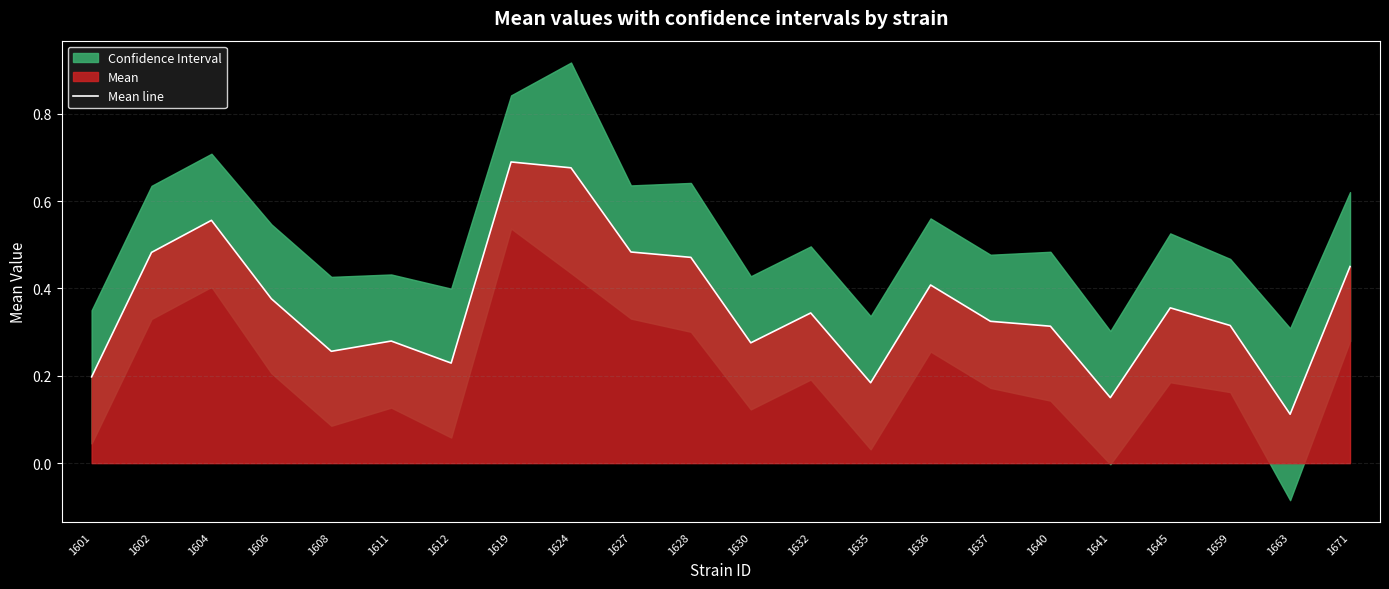

List the labels in order of value, smallest first.

1663, 1641, 1635, 1601, 1612, 1608, 1630, 1611, 1640, 1659, 1637, 1632, 1645, 1606, 1636, 1671, 1628, 1602, 1627, 1604, 1624, 1619